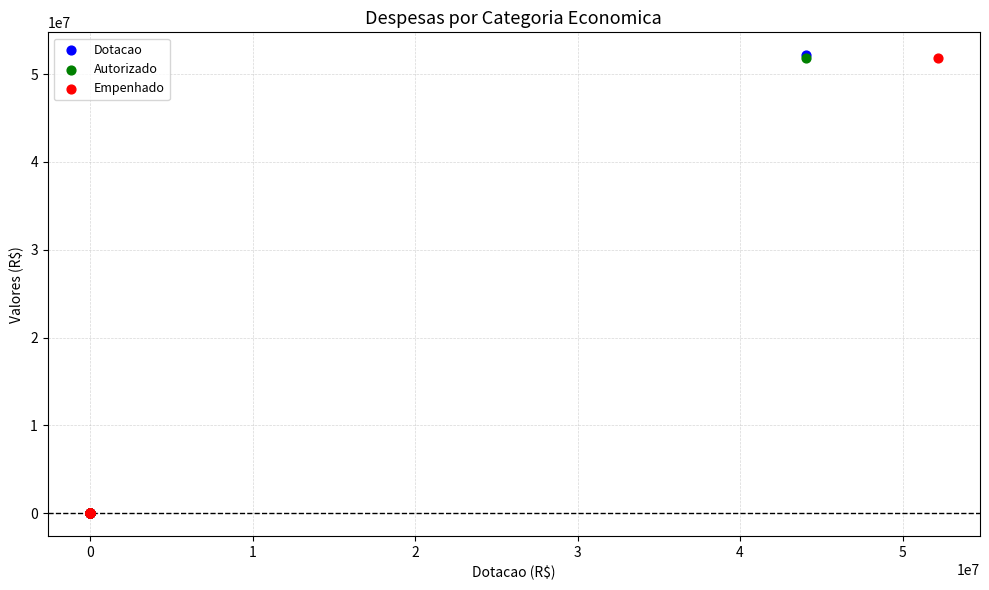

Which series has the widest spread of Y values?

Dotacao